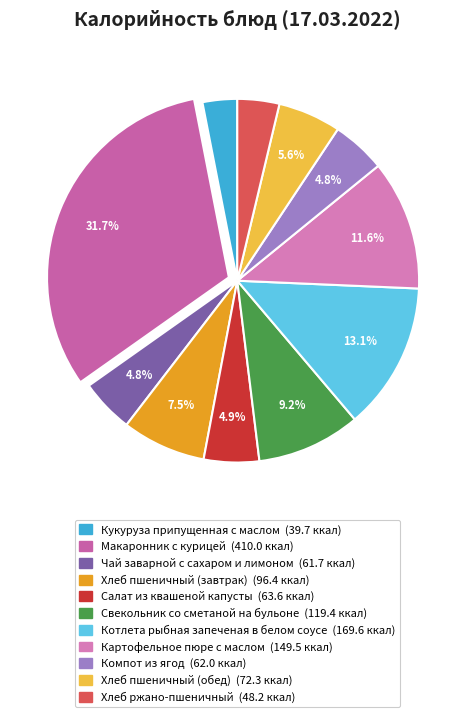

What is the smallest slice in the pie chart?

Кукуруза припущенная с маслом